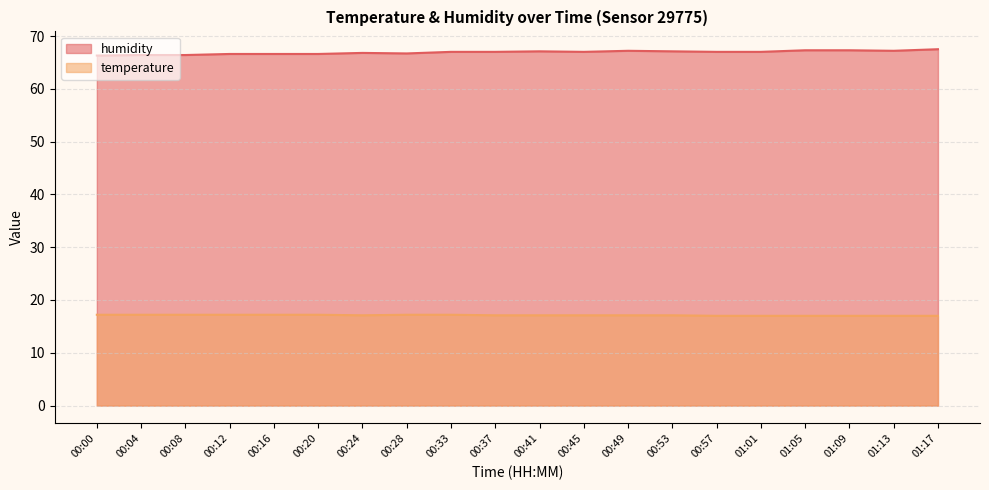

What is the label of the 2nd point from the right?

01:13